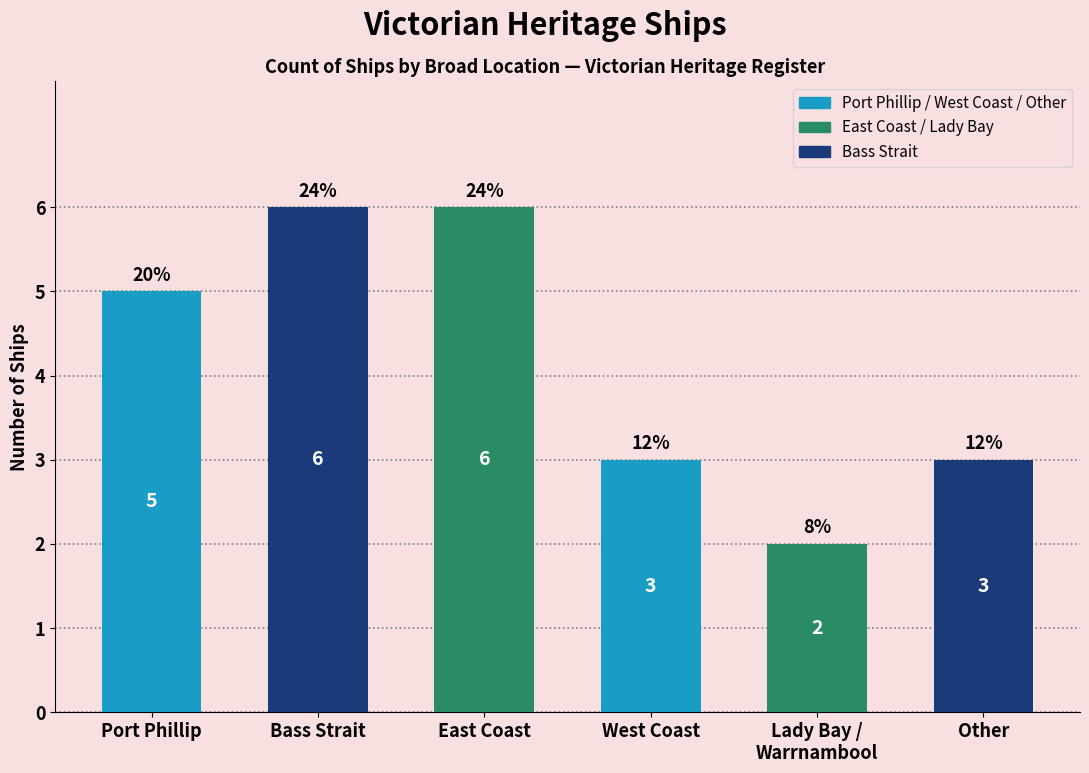

How many values are between 3 and 6?

5